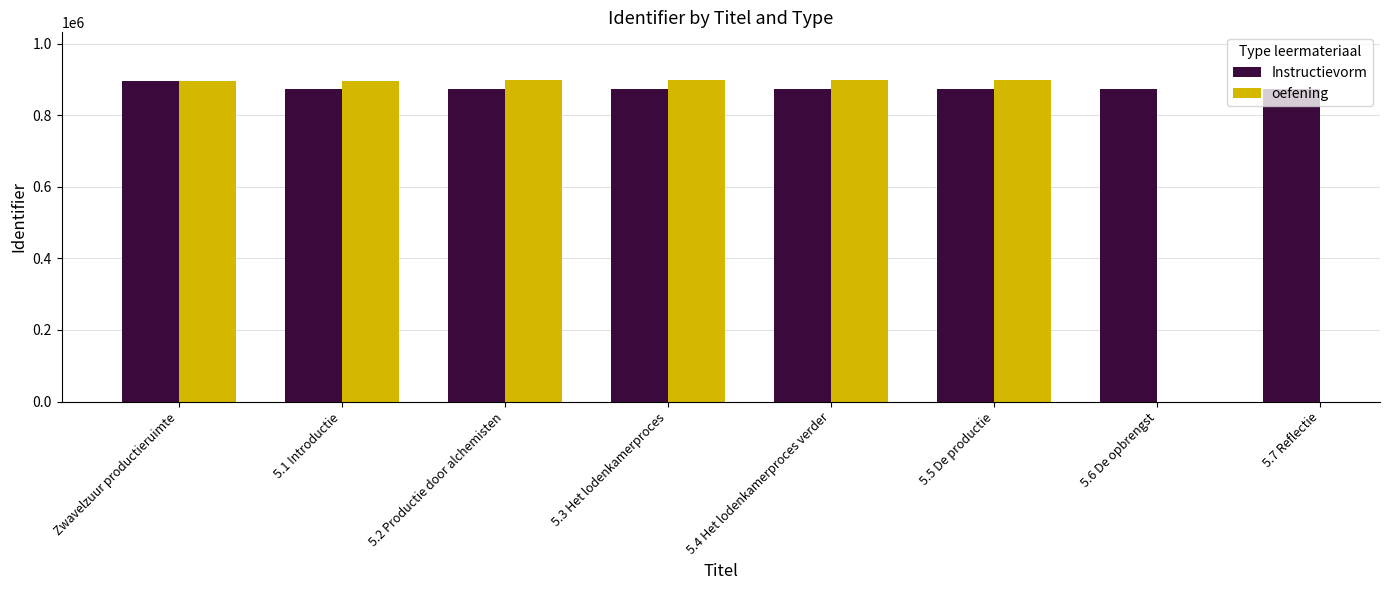

Is the value of Instructievorm at 5.2 Productie door alchemisten greater than the value of oefening at 5.5 De productie?

No